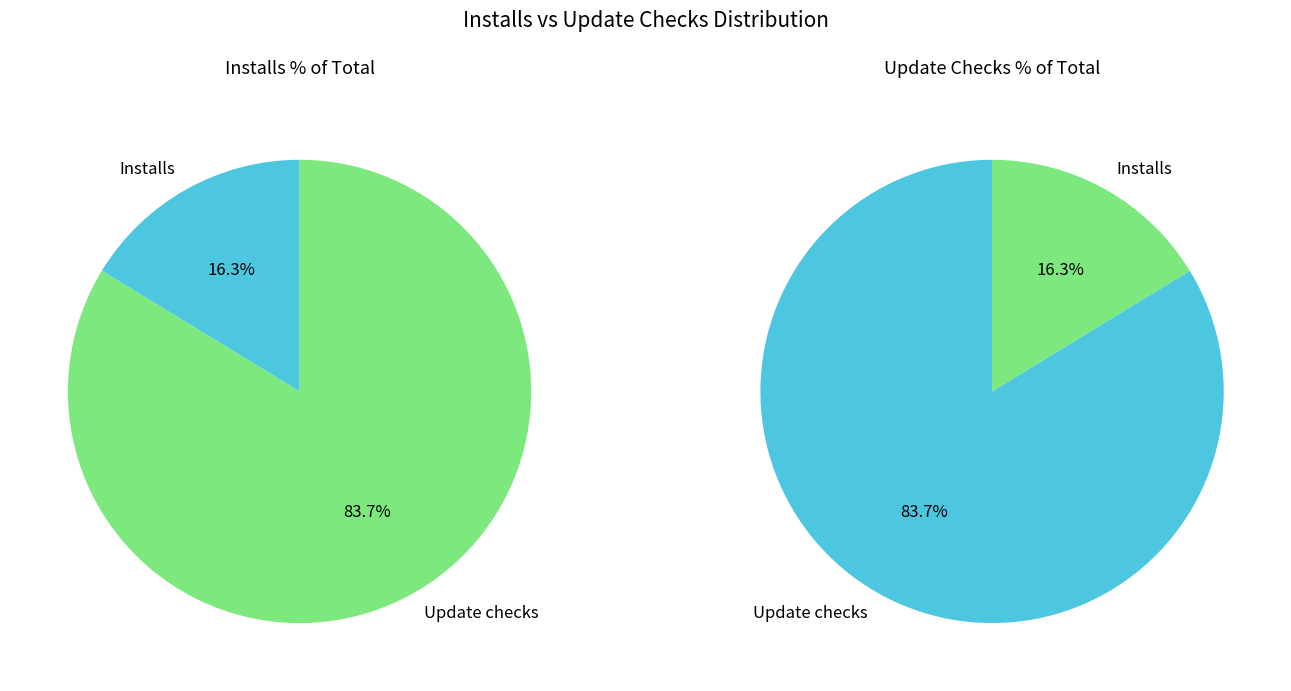

At 38, list the series in order from smallest to largest.

Installs, Update checks